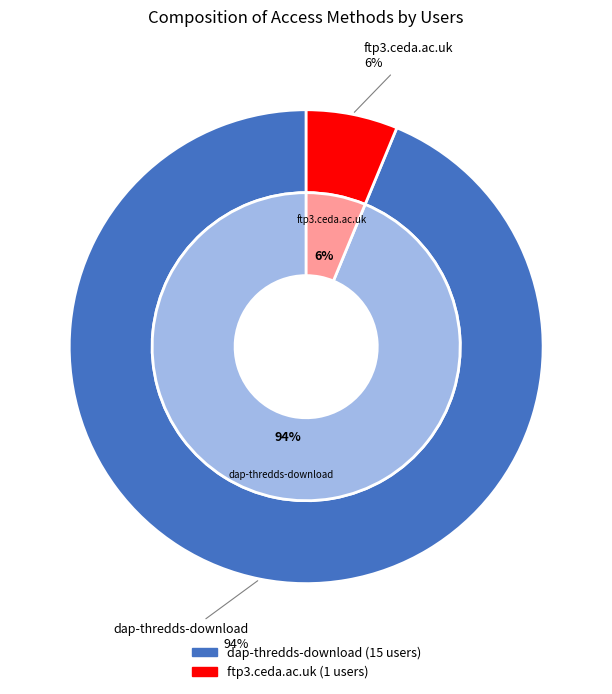

Which slice is the largest?

dap-thredds-download